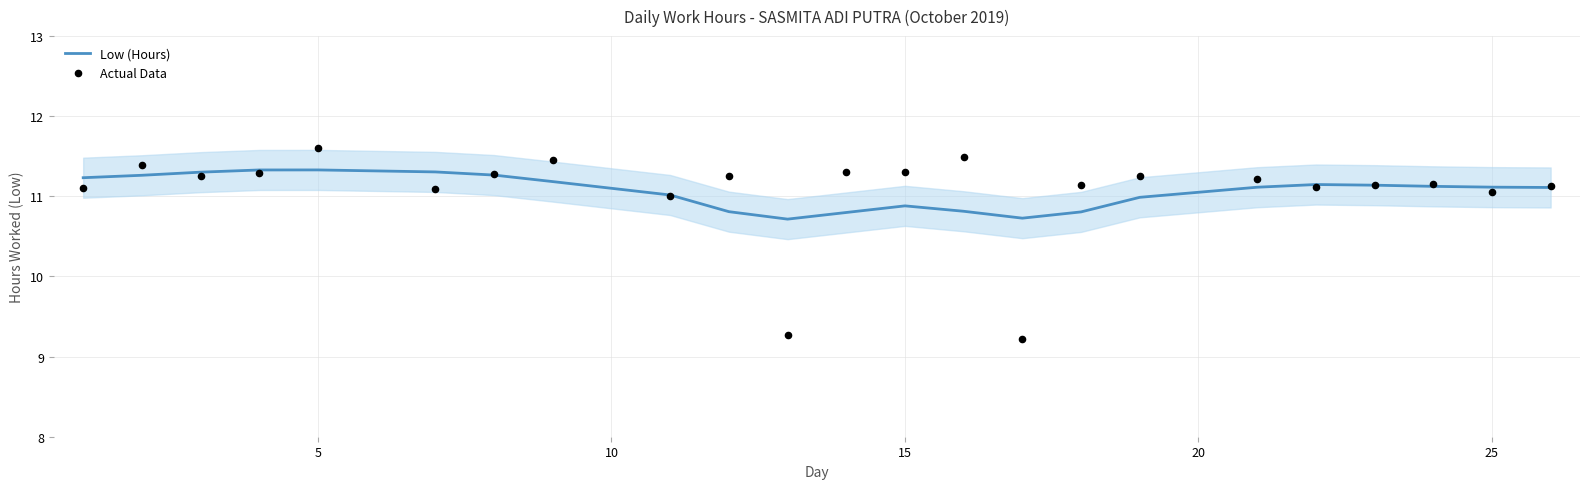

At how many categories does at least one series exceed 10?

23